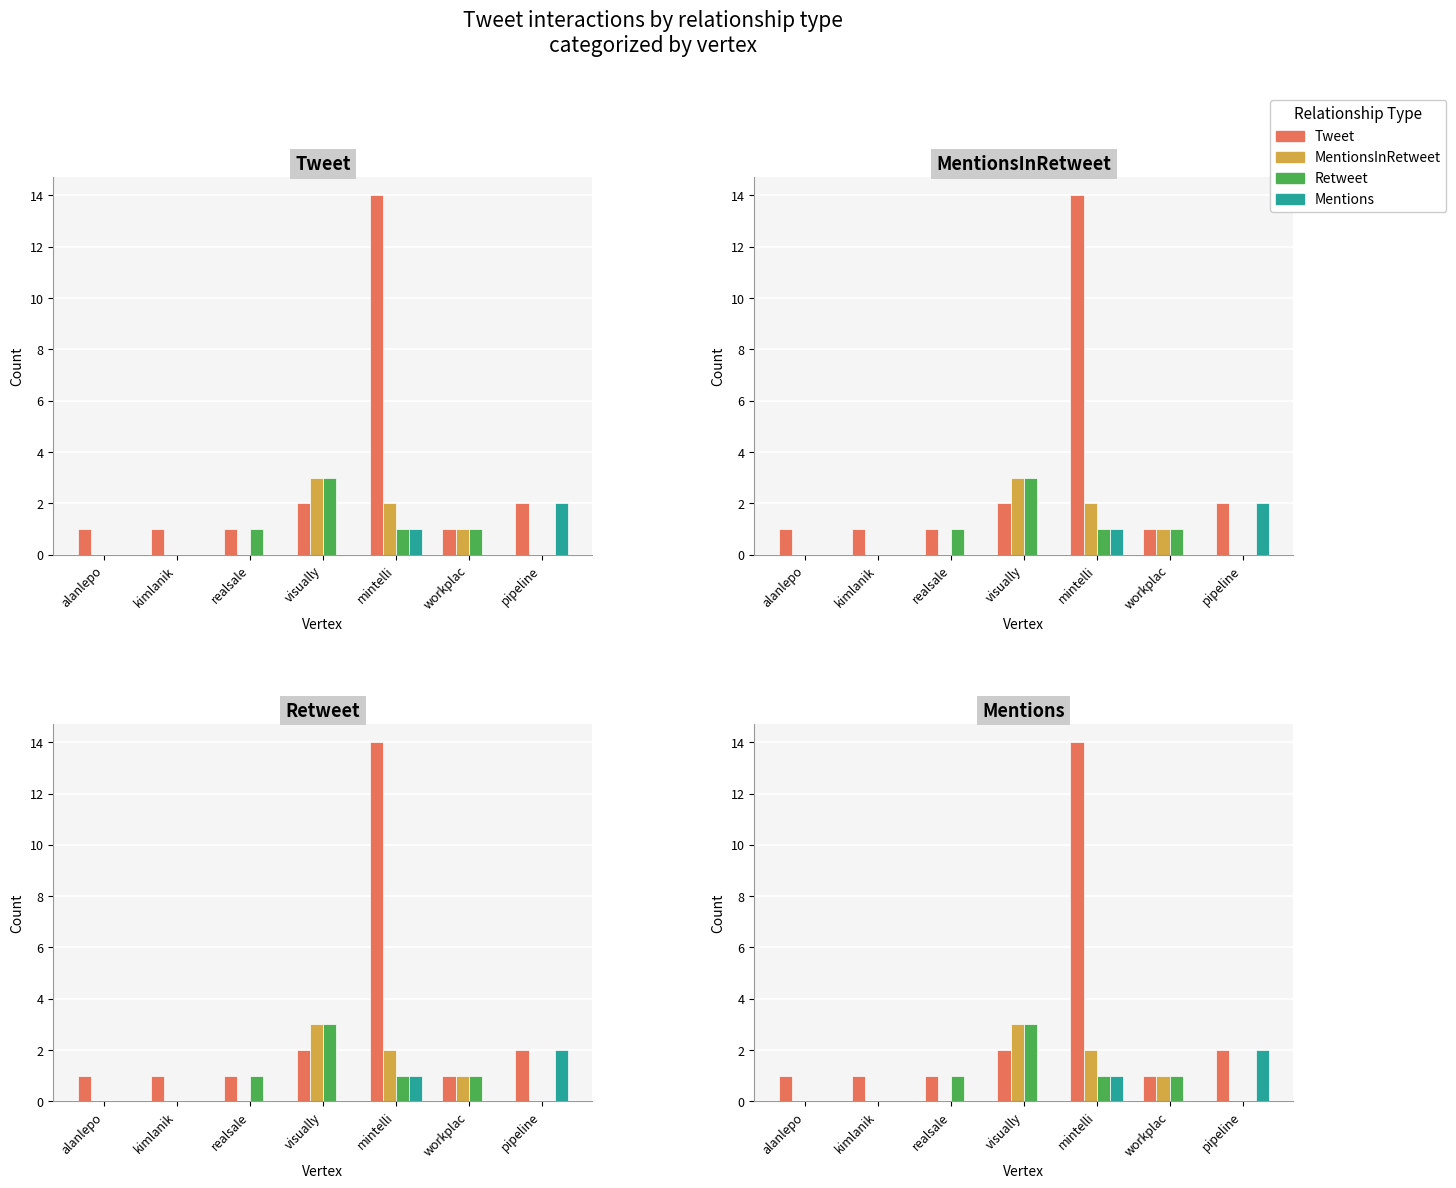

Reading right to left, list all the values displayed in this chart.

Tweet: pipeline=2	workplac=1	mintelli=14	visually=2	realsale=1	kimlanik=1	alanlepo=1
MentionsInRetweet: pipeline=0	workplac=1	mintelli=2	visually=3	realsale=0	kimlanik=0	alanlepo=0
Retweet: pipeline=0	workplac=1	mintelli=1	visually=3	realsale=1	kimlanik=0	alanlepo=0
Mentions: pipeline=2	workplac=0	mintelli=1	visually=0	realsale=0	kimlanik=0	alanlepo=0